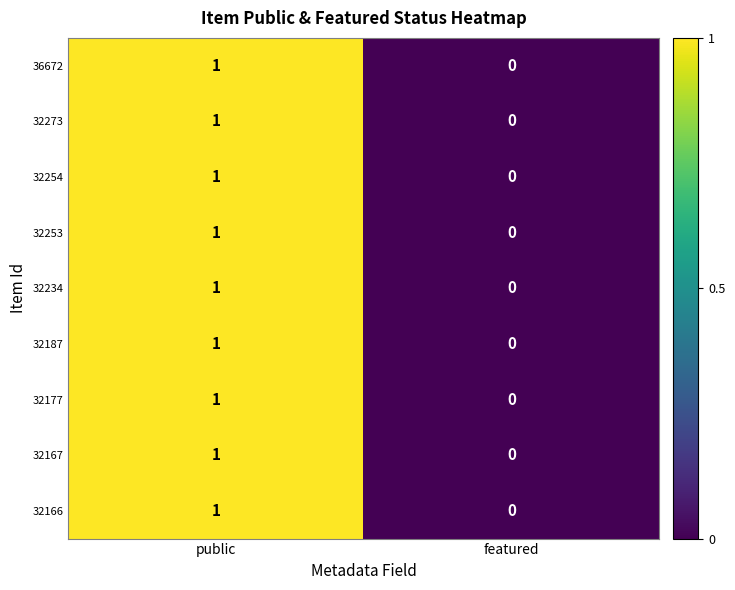

Rank the categories by 32253 value from highest to lowest.

public, featured